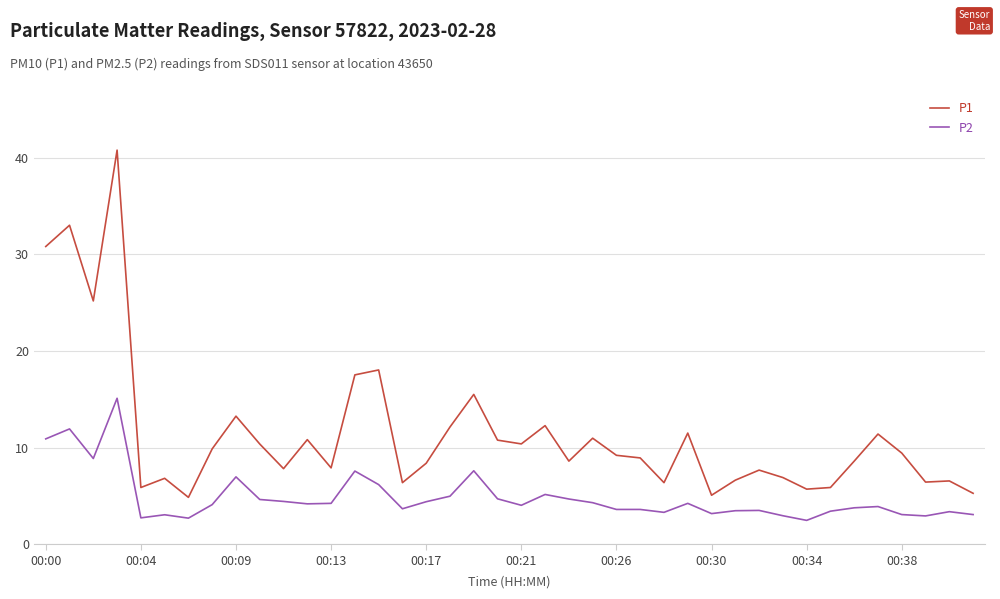

True or false: P2 and P1 cross at least once.

False